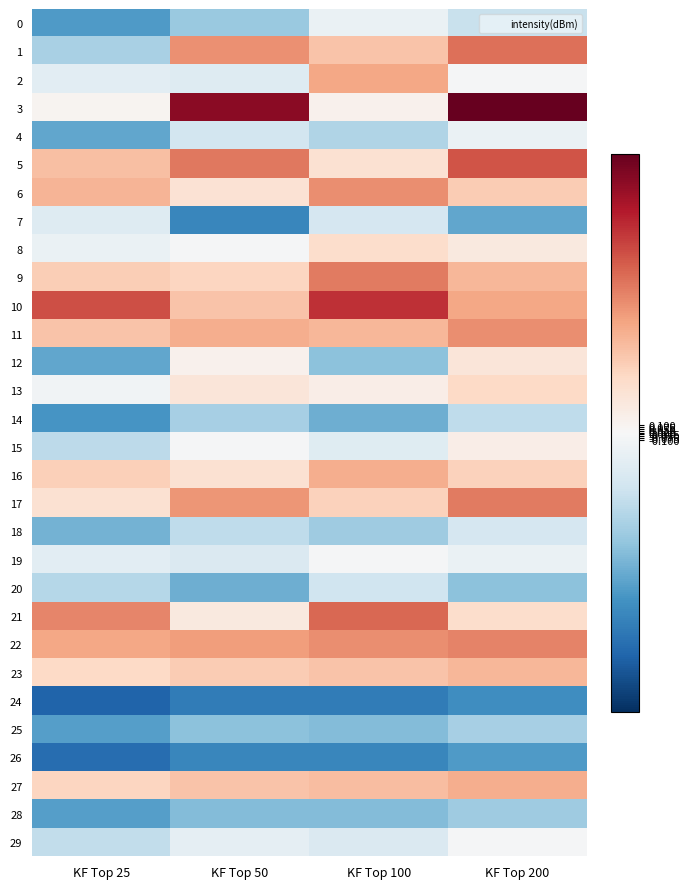

Between KF Top 200 and KF Top 100, which is larger?

KF Top 100